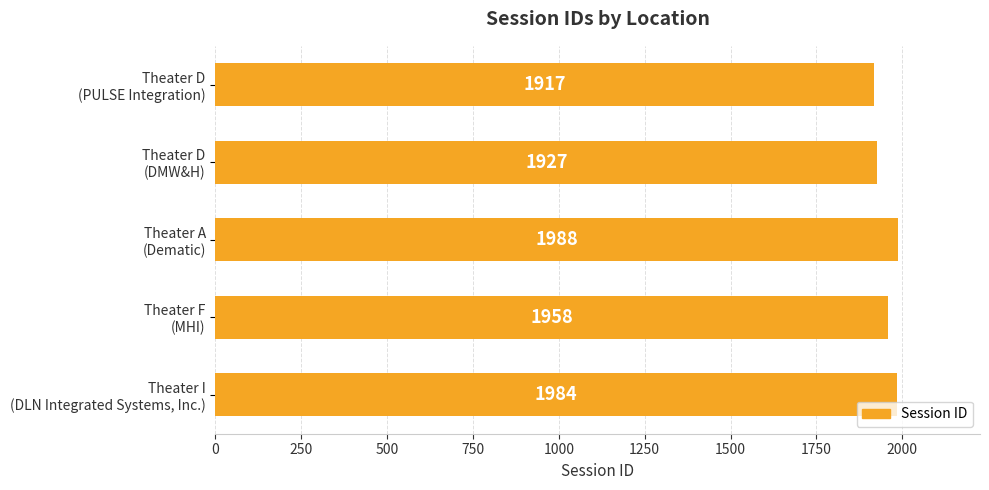

What is the value of the 4th bar from the top?

1958